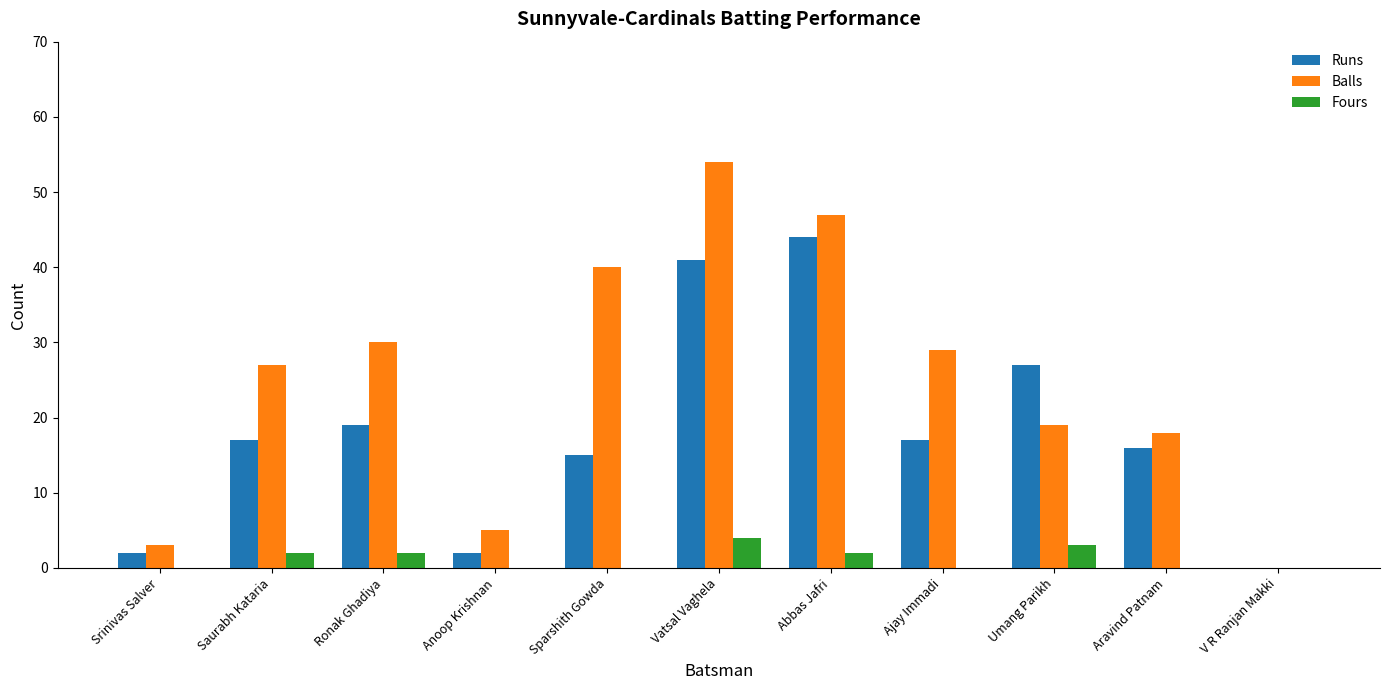

Count the number of categories in the chart.

11